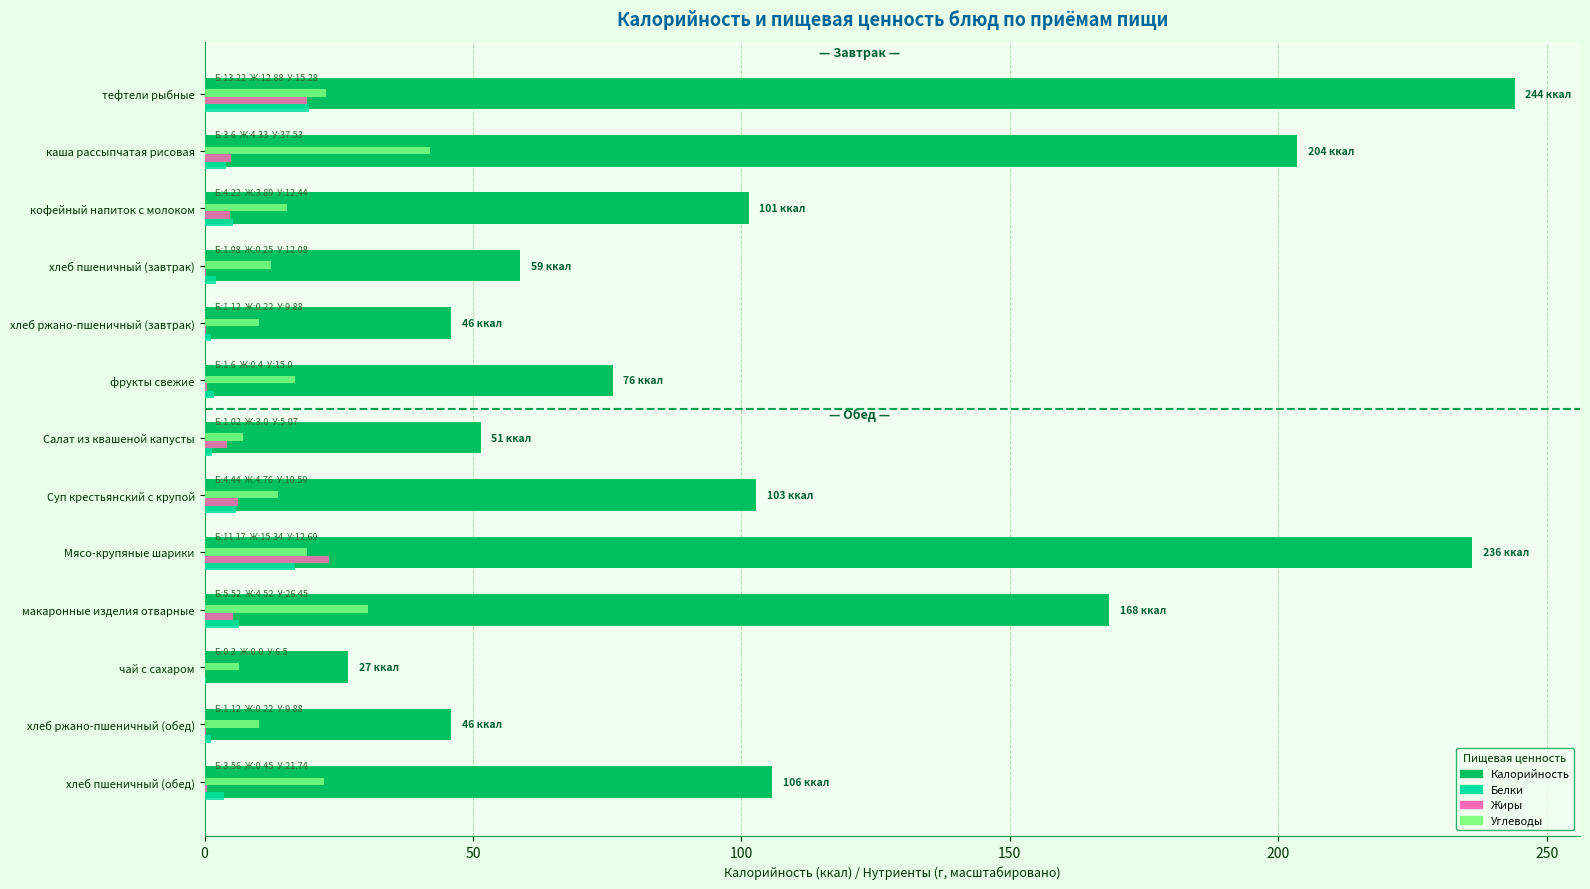

What is the sum of all Калорийность values?

1466.8